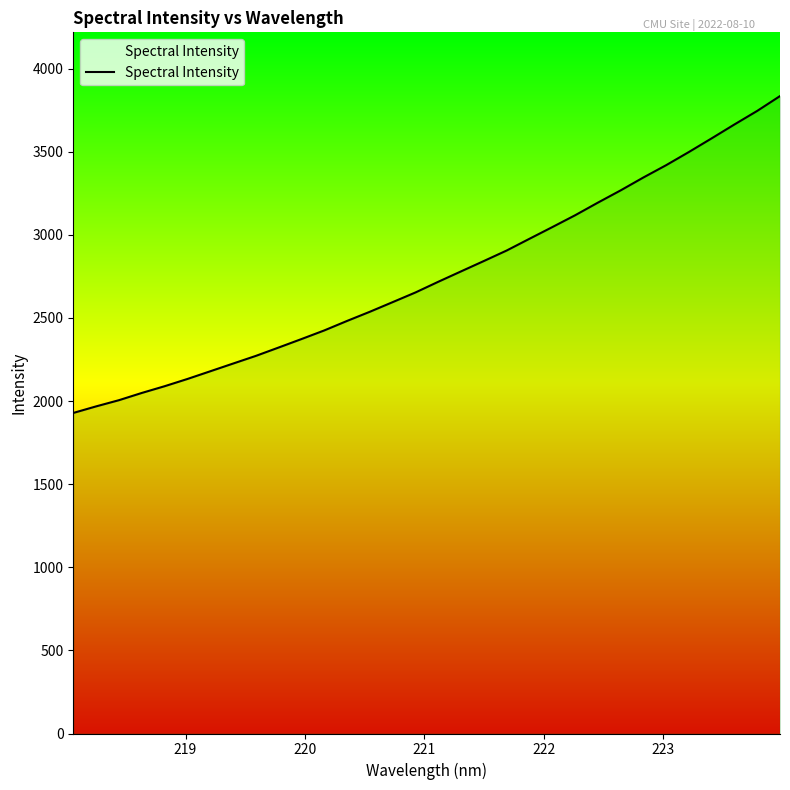

What is the average value?

2755.6